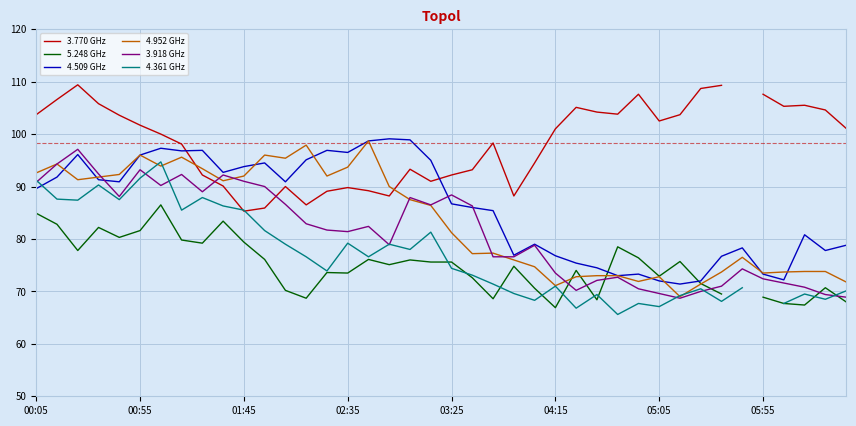

The 4.509 GHz series shows 148.4 at 03:25. True or false?

False